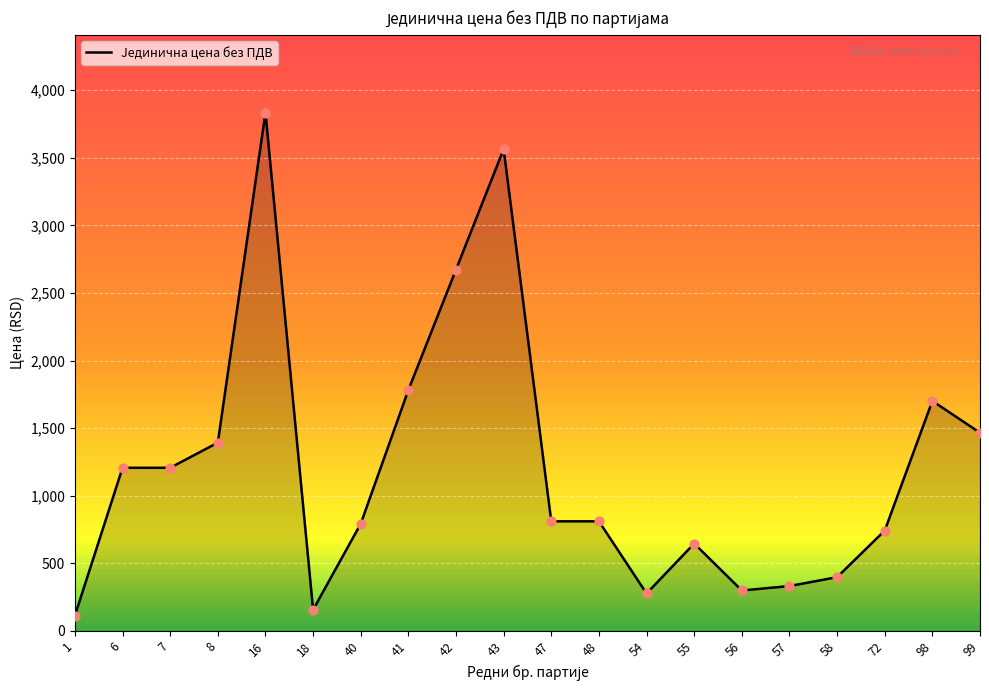

Approximately how many times larger is the value at 40 compared to 1?

7.0